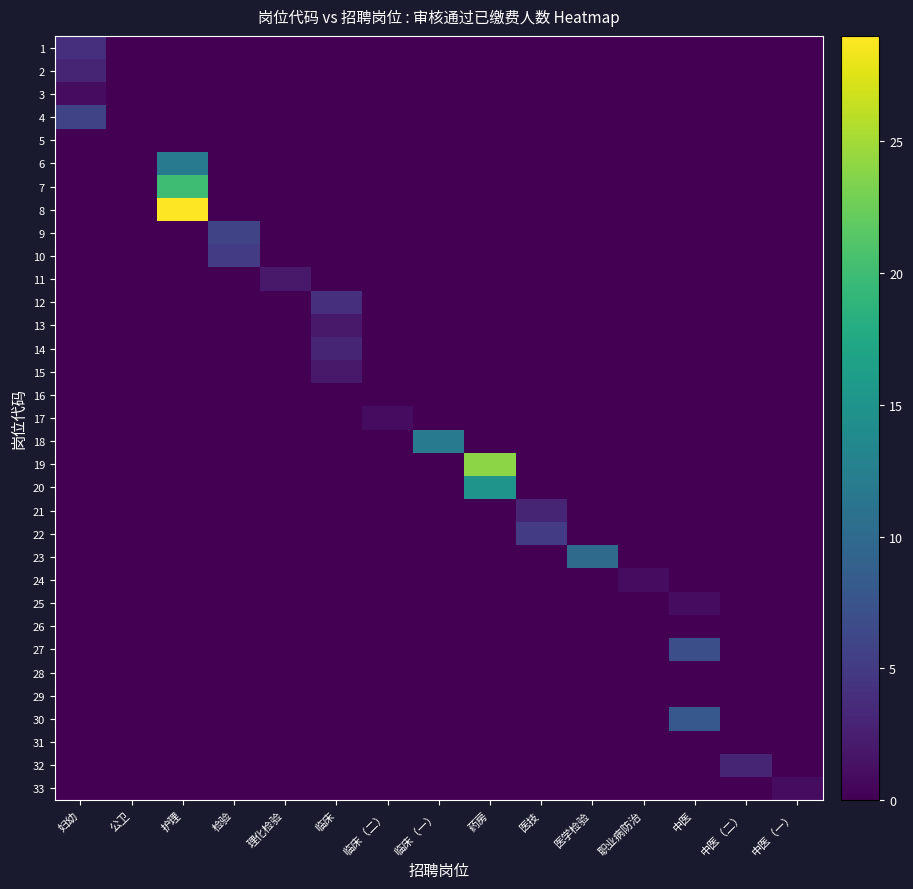

How many data points does each series have?

15